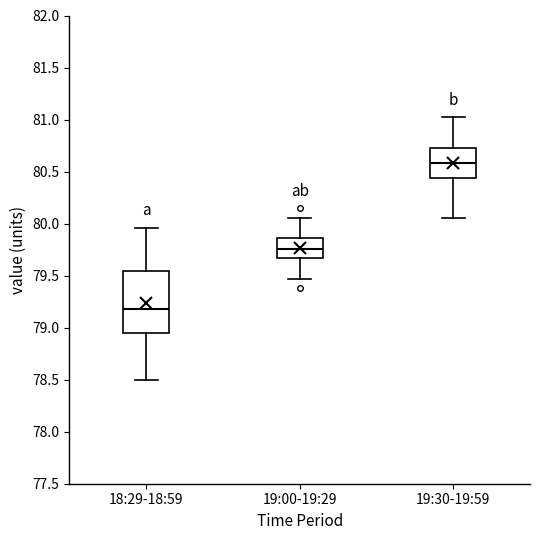

Reading left to right, read every box against the y-axis: the position of its median line, the range the box covers, and the ends of its whiskers. The values are not printed on the chart, so give them approximately, as read against the axis.

18:29-18:59: median 79.20, box 78.95 to 79.55, whiskers 78.50 to 79.95
19:00-19:29: median 79.75, box 79.65 to 79.85, whiskers 79.45 to 80.05
19:30-19:59: median 80.60, box 80.45 to 80.75, whiskers 80.05 to 81.00